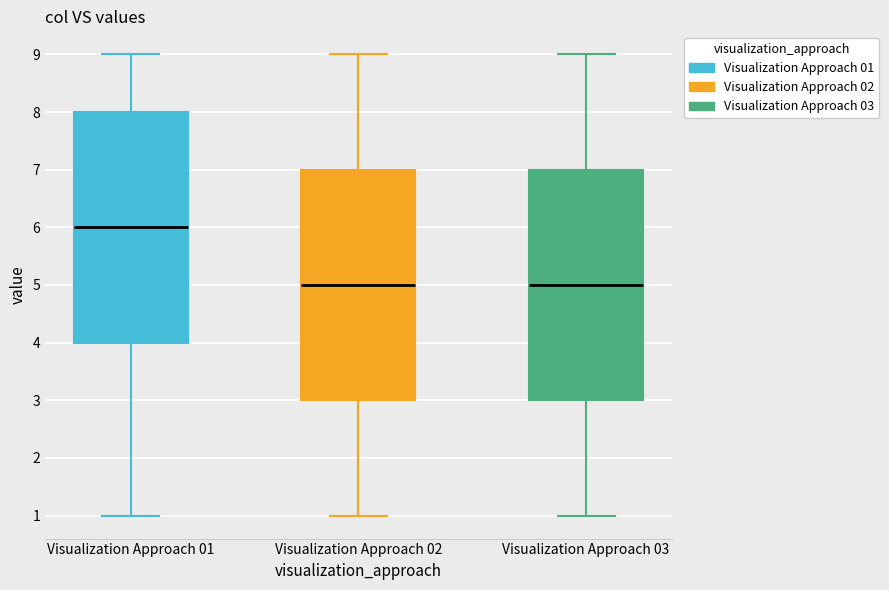

Reading left to right, read every box against the y-axis: the position of its median line, the range the box covers, and the ends of its whiskers. The values are not printed on the chart, so give them approximately, as read against the axis.

Visualization Approach 01: median 6, box 4 to 8, whiskers 1 to 9
Visualization Approach 02: median 5, box 3 to 7, whiskers 1 to 9
Visualization Approach 03: median 5, box 3 to 7, whiskers 1 to 9